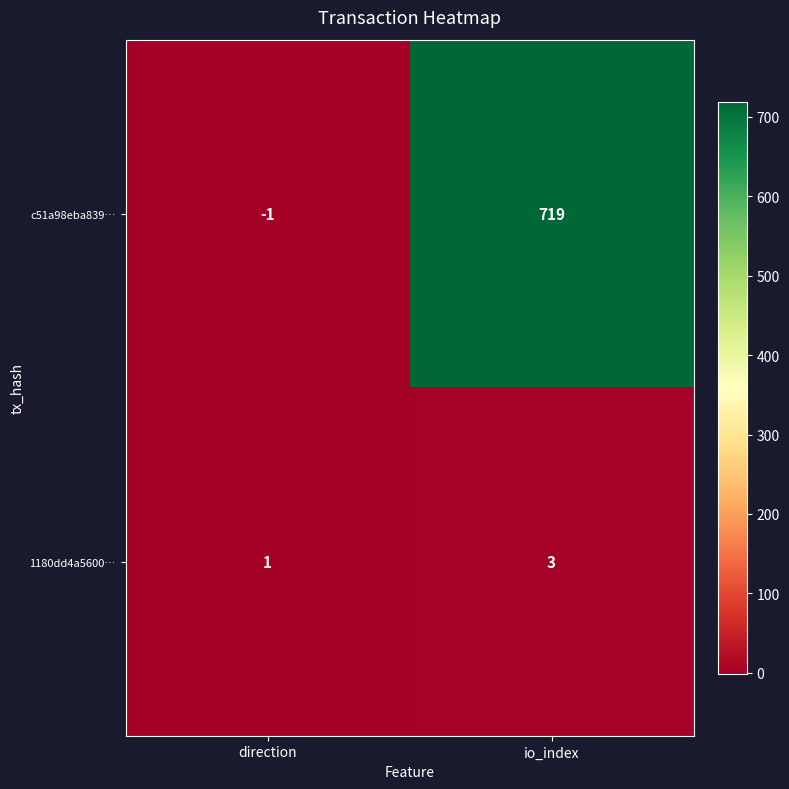

List the series in order of their peak value, highest first.

c51a98eba839…, 1180dd4a5600…